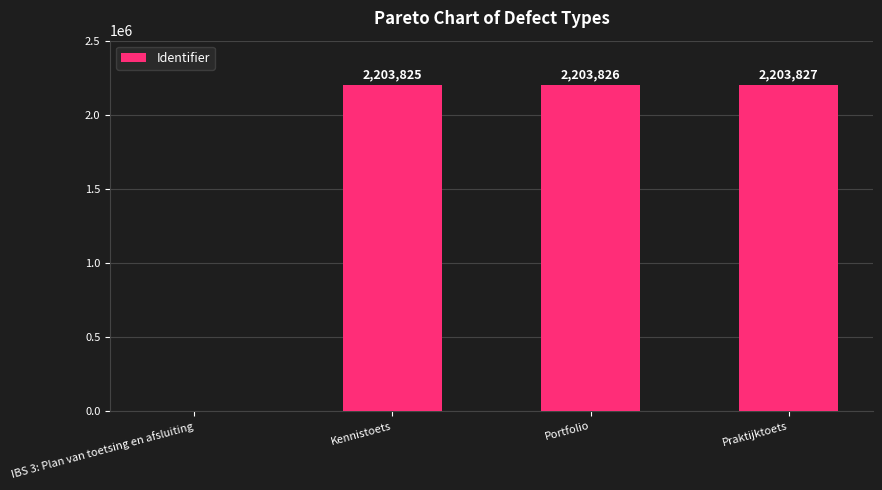

Count the number of data series in this chart.

1